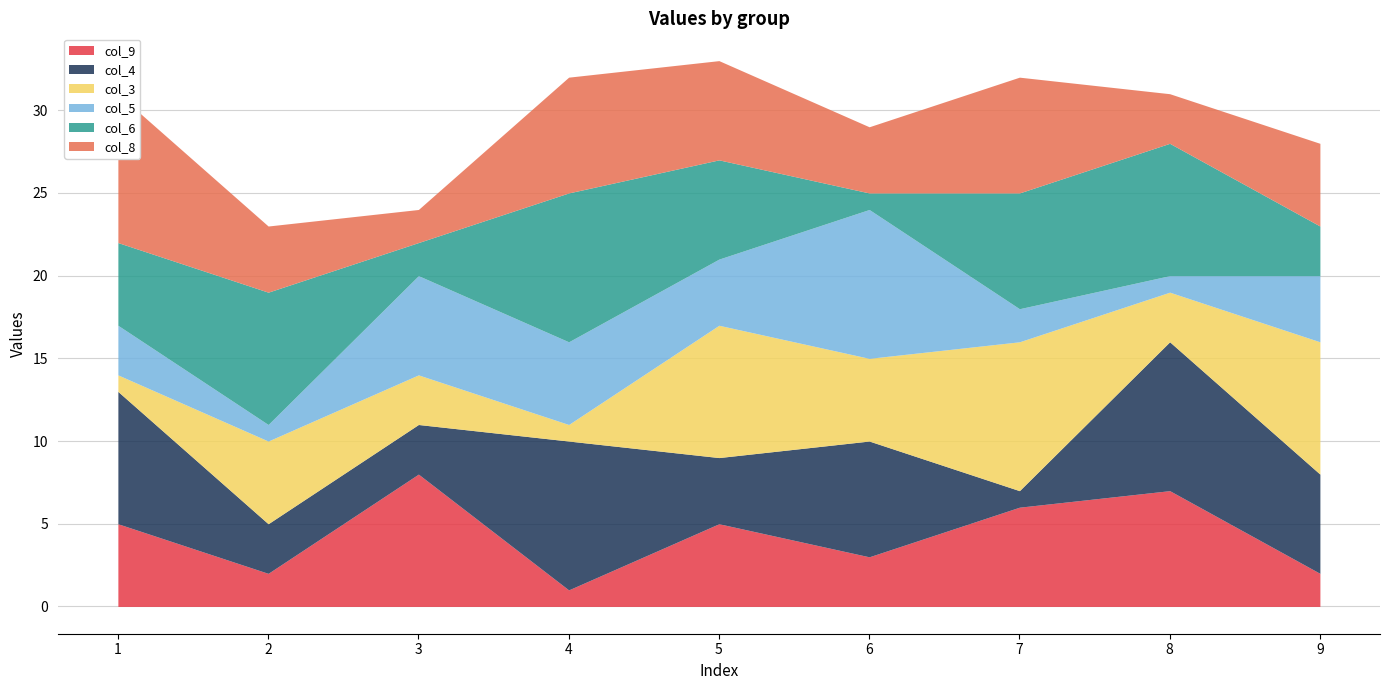

How many intersections are there between col_5 and col_4?

3